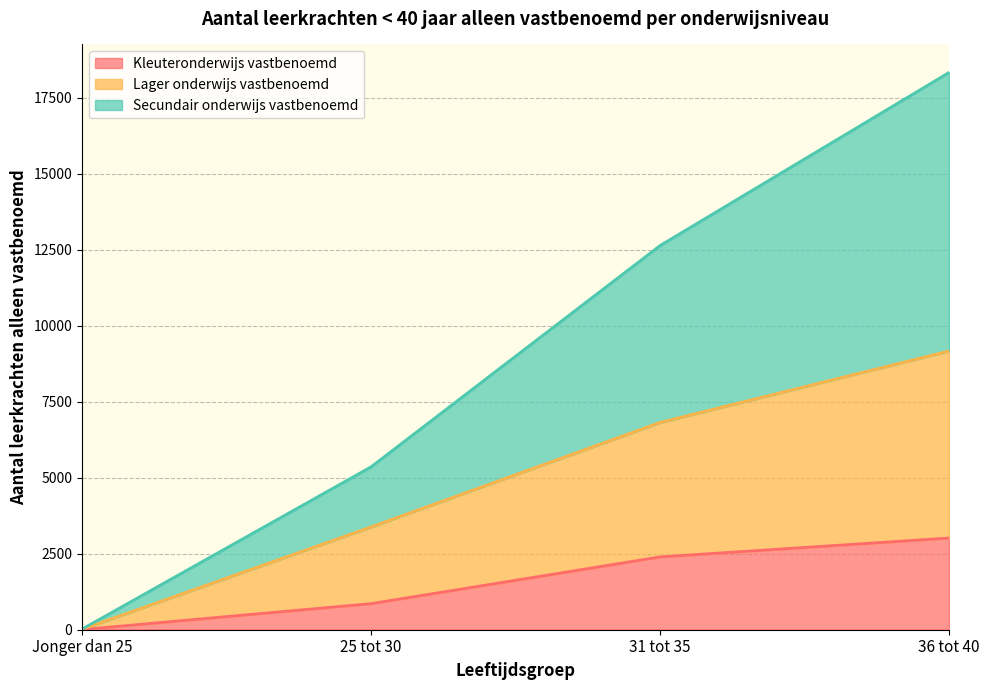

Does the chart have visible grid lines?

Yes